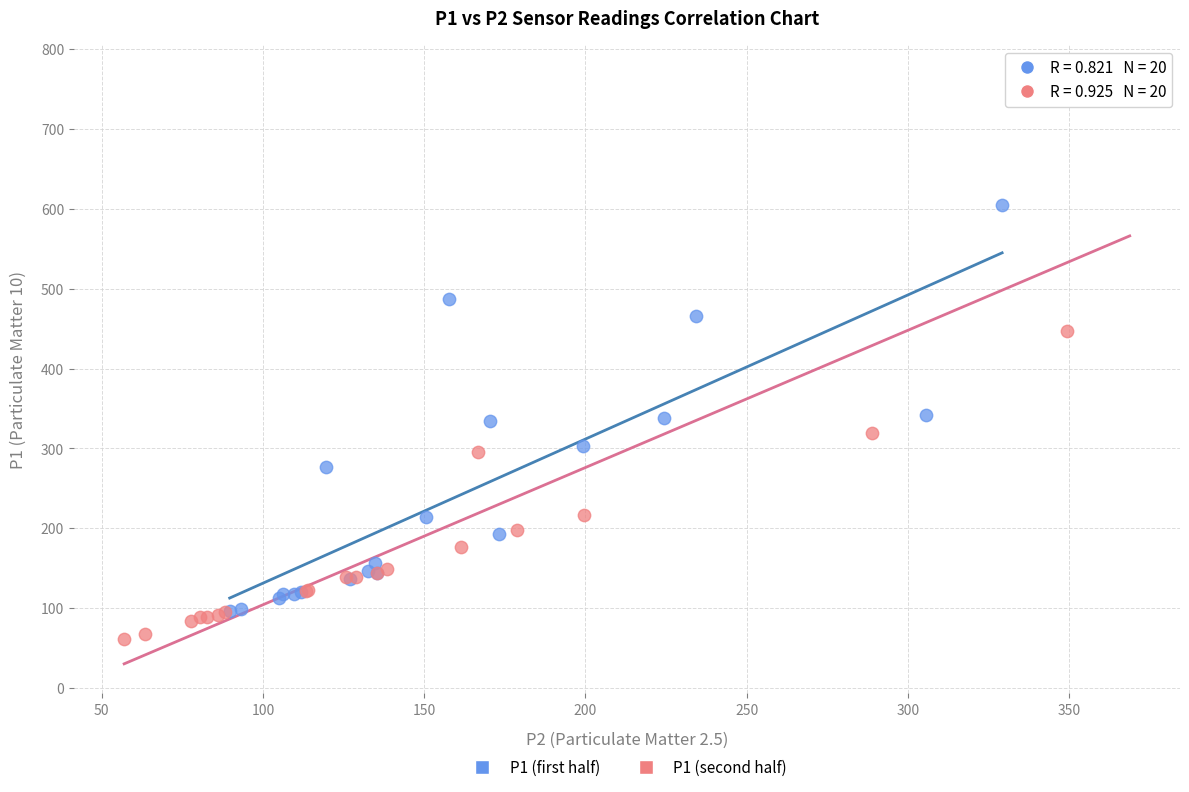

Which series reaches the minimum Y coordinate?

P1 (second half)